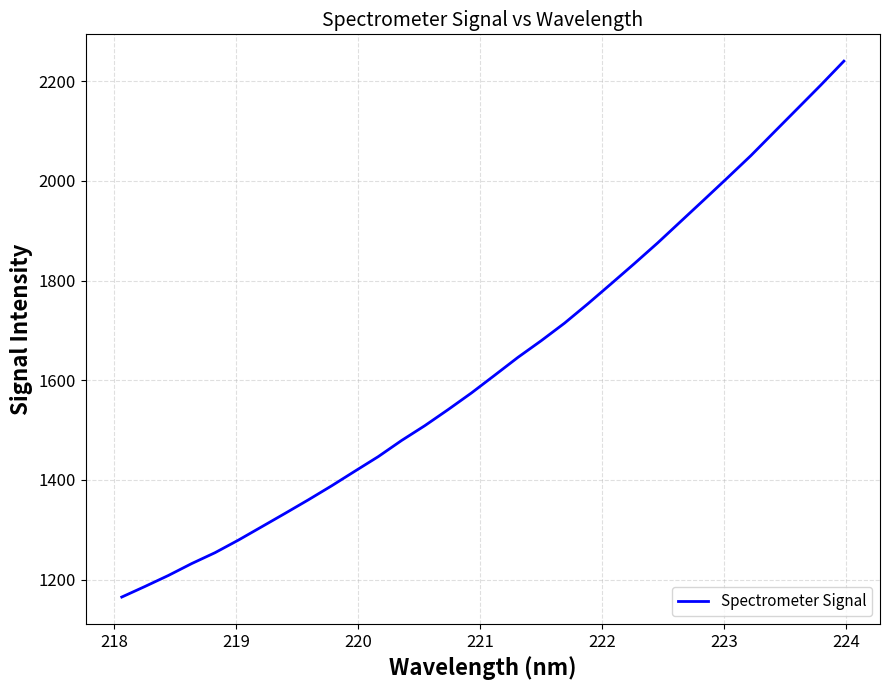

What is the difference between the maximum and minimum values?

1075.1